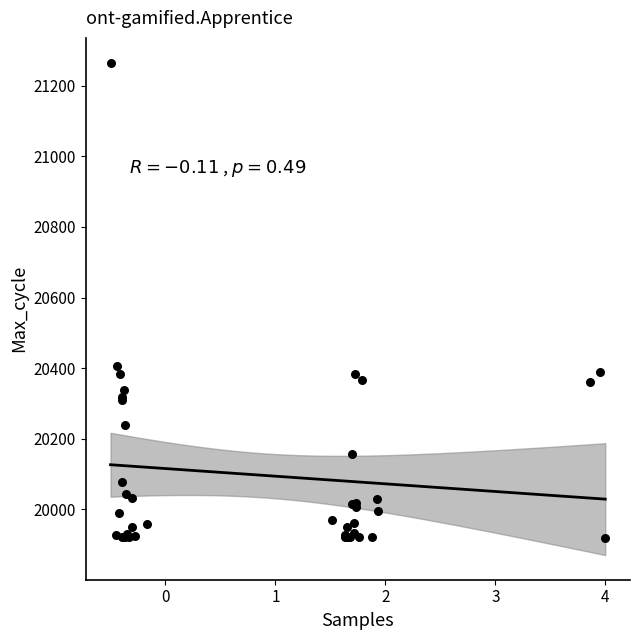

What Y value in the scatter plot is closest to 20592?

20405